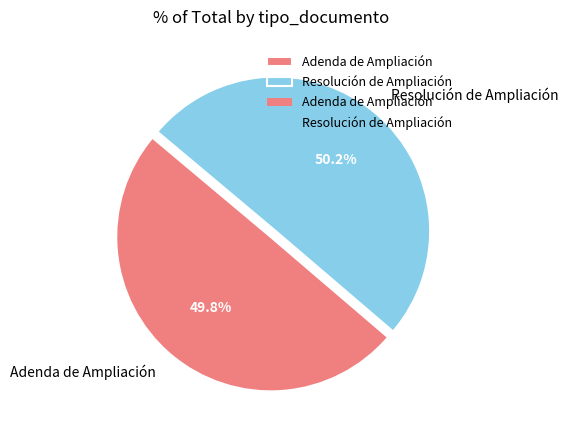

How many slices are in this pie chart?

2